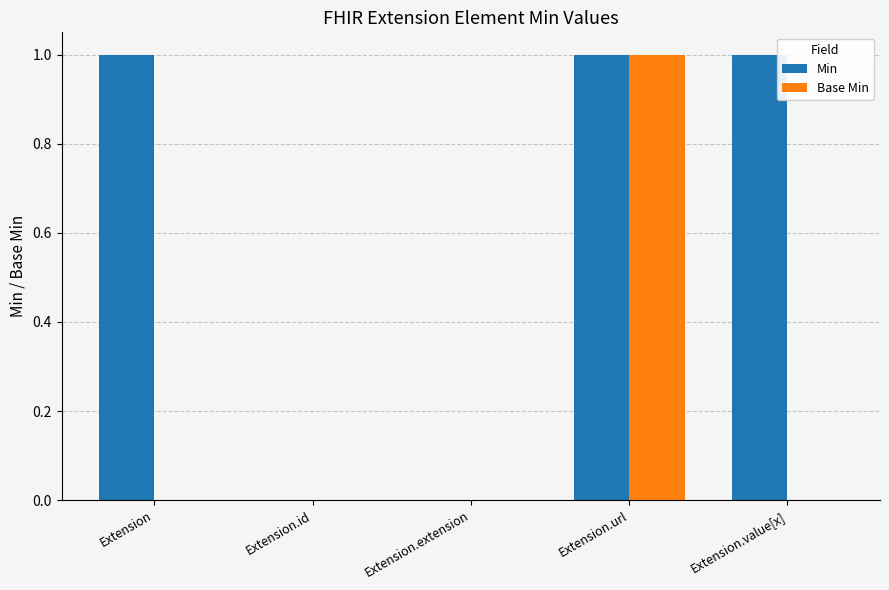

Are the bars horizontal?

No